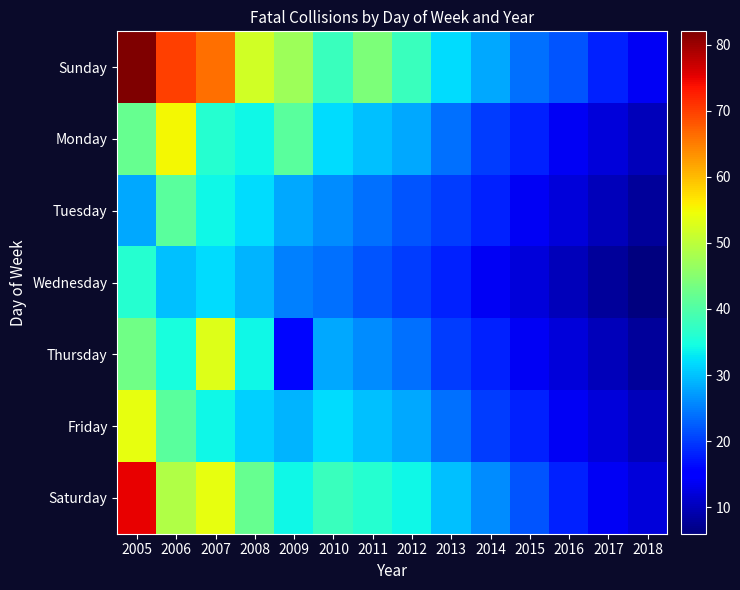

Reading left to right, extract all data points from this chart.

Sunday: 2005=82	2006=70	2007=66	2008=52	2009=47	2010=38	2011=44	2012=38	2013=32	2014=28	2015=24	2016=22	2017=18	2018=14
Monday: 2005=42	2006=55	2007=36	2008=34	2009=41	2010=32	2011=30	2012=28	2013=24	2014=20	2015=18	2016=14	2017=12	2018=10
Tuesday: 2005=28	2006=41	2007=34	2008=32	2009=28	2010=26	2011=24	2012=22	2013=20	2014=18	2015=14	2016=12	2017=10	2018=8
Wednesday: 2005=36	2006=30	2007=32	2008=29	2009=25	2010=24	2011=22	2012=20	2013=18	2014=14	2015=12	2016=10	2017=8	2018=6
Thursday: 2005=43	2006=35	2007=53	2008=34	2009=16	2010=28	2011=26	2012=24	2013=20	2014=18	2015=14	2016=12	2017=10	2018=8
Friday: 2005=54	2006=41	2007=34	2008=31	2009=29	2010=32	2011=30	2012=28	2013=24	2014=20	2015=18	2016=14	2017=12	2018=10
Saturday: 2005=75	2006=49	2007=54	2008=42	2009=34	2010=38	2011=36	2012=34	2013=30	2014=26	2015=22	2016=18	2017=14	2018=12